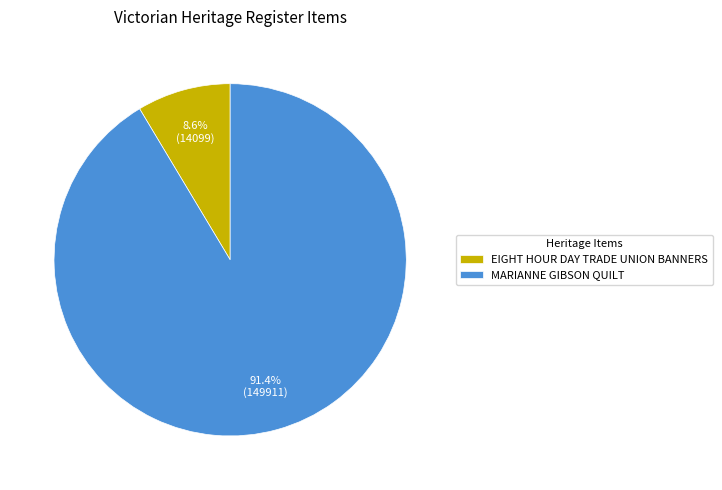

How many slices are in this pie chart?

2